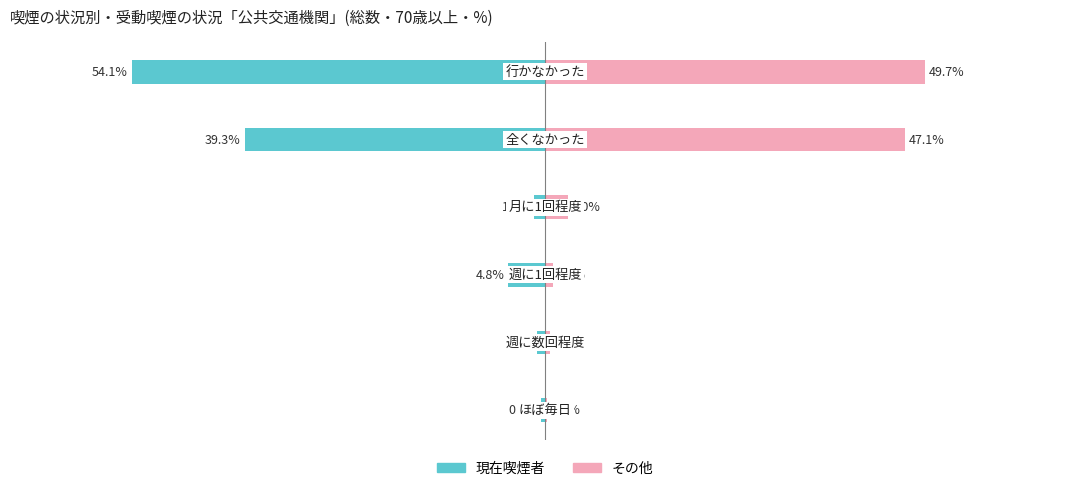

Are the bars horizontal?

Yes